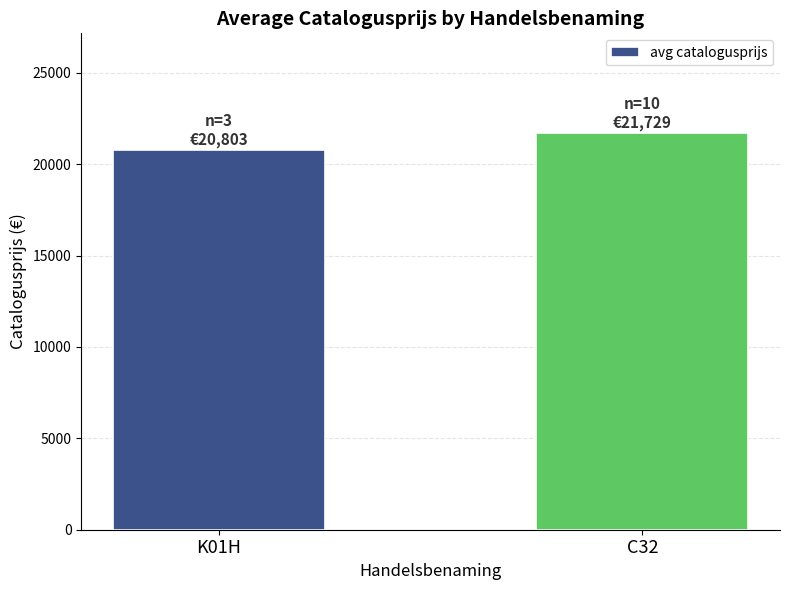

What is the average value?

21266.2